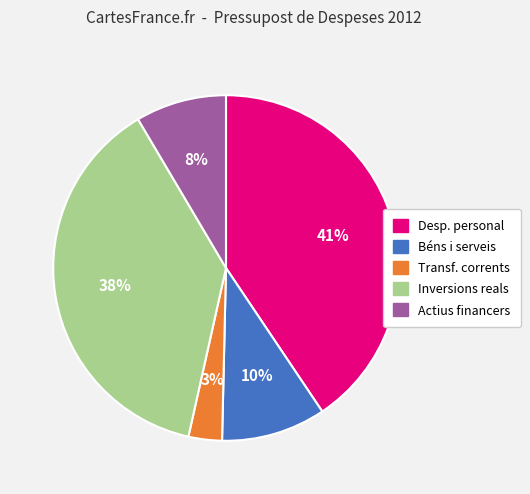

Is there a majority slice in this chart?

No